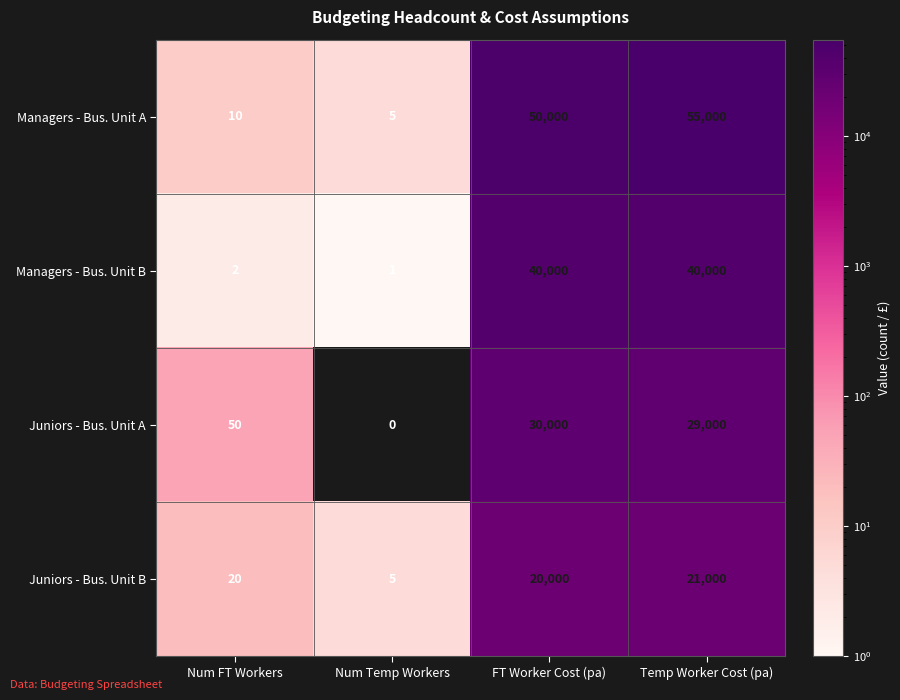

Reading right to left, what are all the values shown in this chart?

Managers - Bus. Unit A: 55000	50000	5	10
Managers - Bus. Unit B: 40000	40000	1	2
Juniors - Bus. Unit A: 29000	30000	0	50
Juniors - Bus. Unit B: 21000	20000	5	20